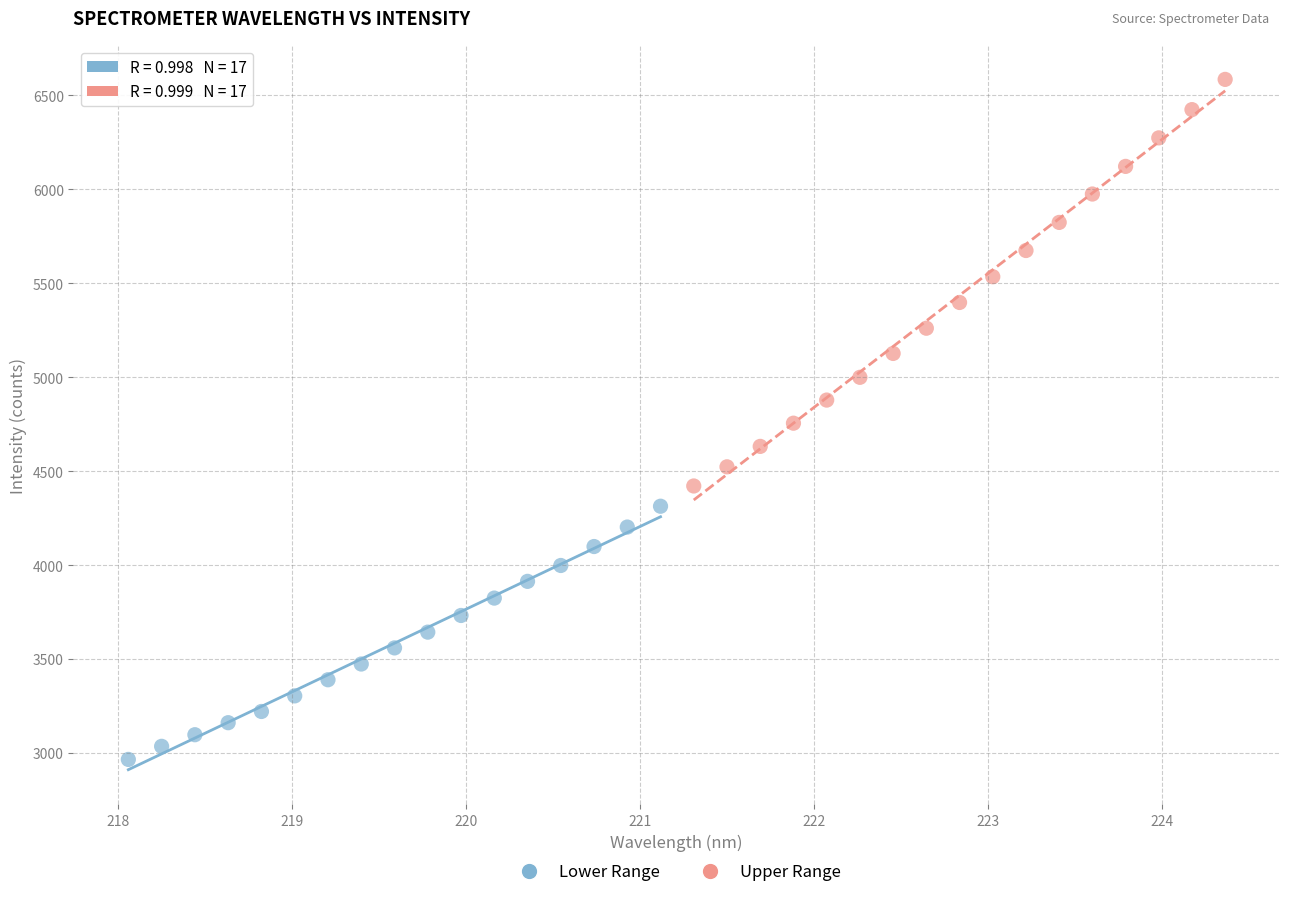

Which series contains the lowest Y value?

Lower Range